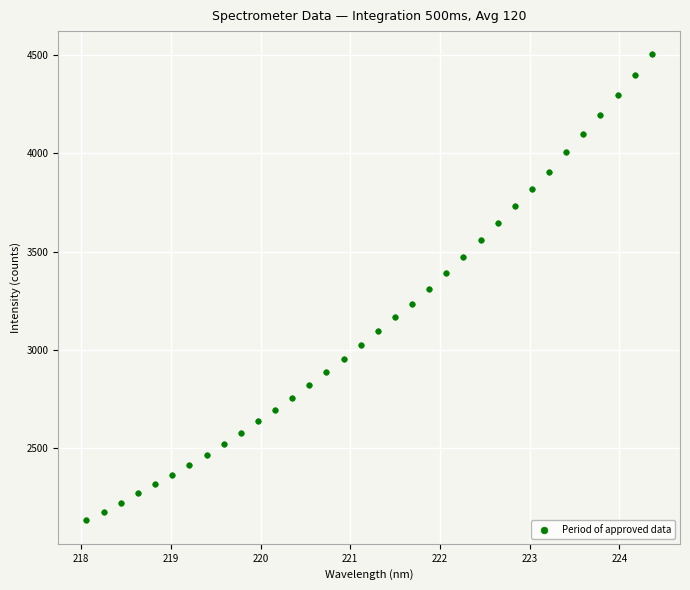

What is the range of Y values (max minus min)?

2366.9